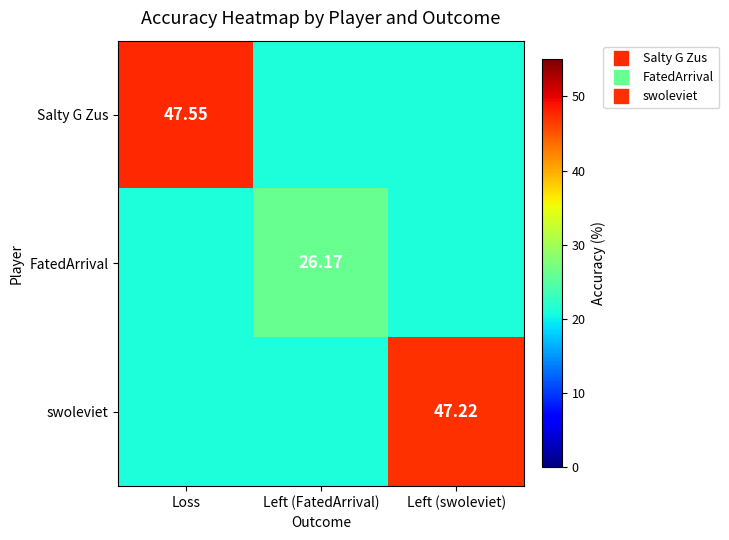

True or false: FatedArrival has a value of 33.7 at Loss.

False